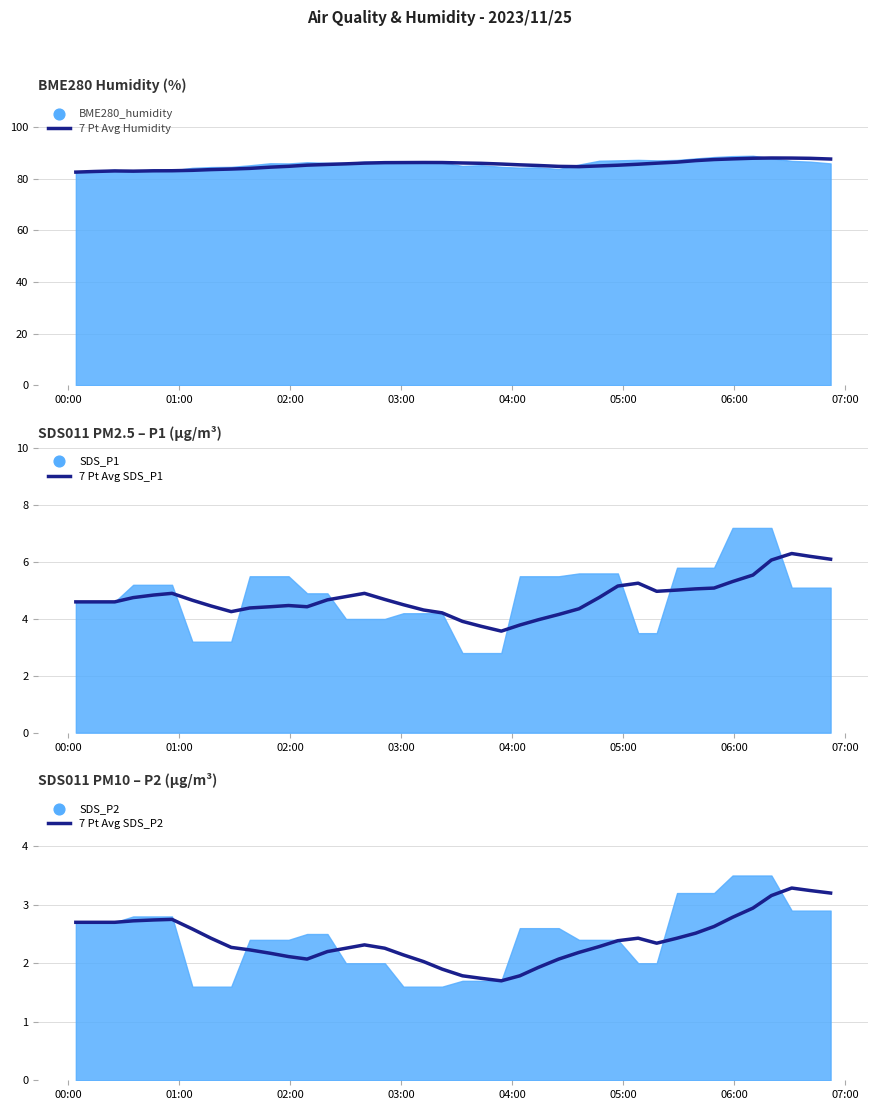

Which series reaches the minimum Y coordinate?

7 Pt Avg SDS_P2